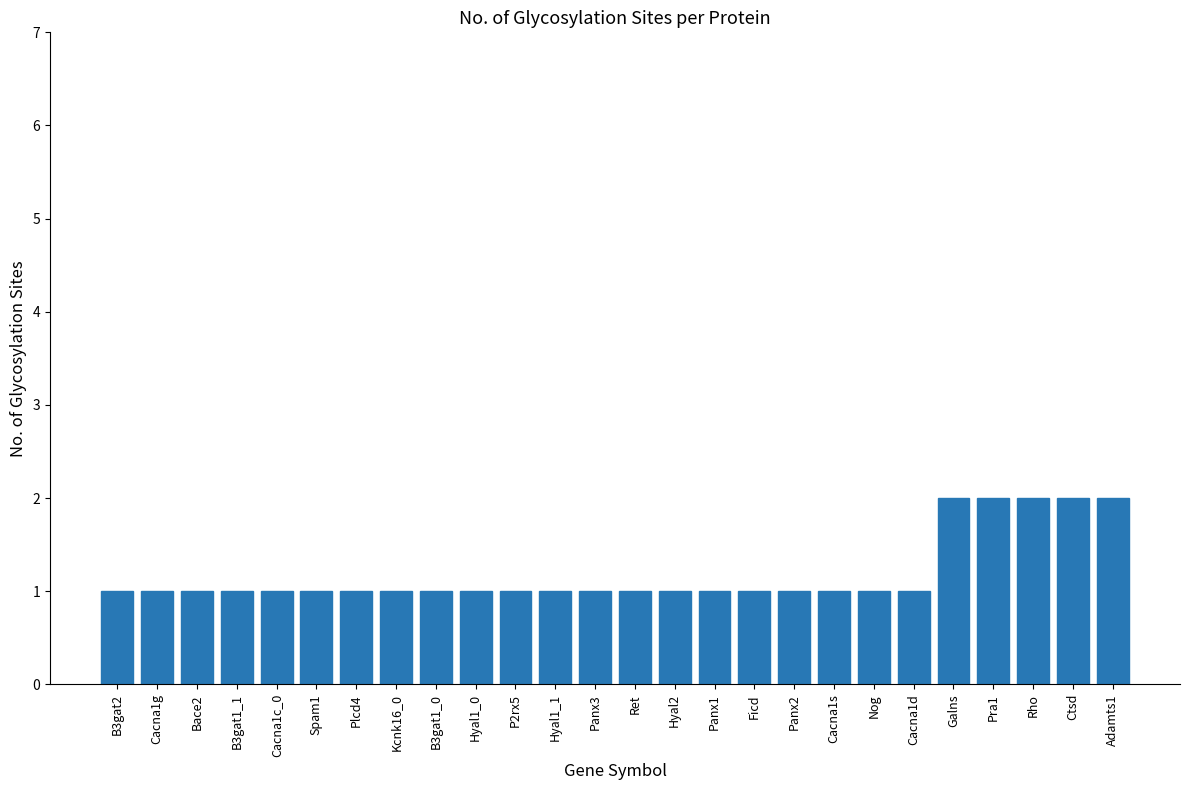

Reading left to right, list all the values displayed in this chart.

B3gat2=1	Cacna1g=1	Bace2=1	B3gat1_1=1	Cacna1c_0=1	Spam1=1	Plcd4=1	Kcnk16_0=1	B3gat1_0=1	Hyal1_0=1	P2rx5=1	Hyal1_1=1	Panx3=1	Ret=1	Hyal2=1	Panx1=1	Ficd=1	Panx2=1	Cacna1s=1	Nog=1	Cacna1d=1	Galns=2	Pra1=2	Rho=2	Ctsd=2	Adamts1=2